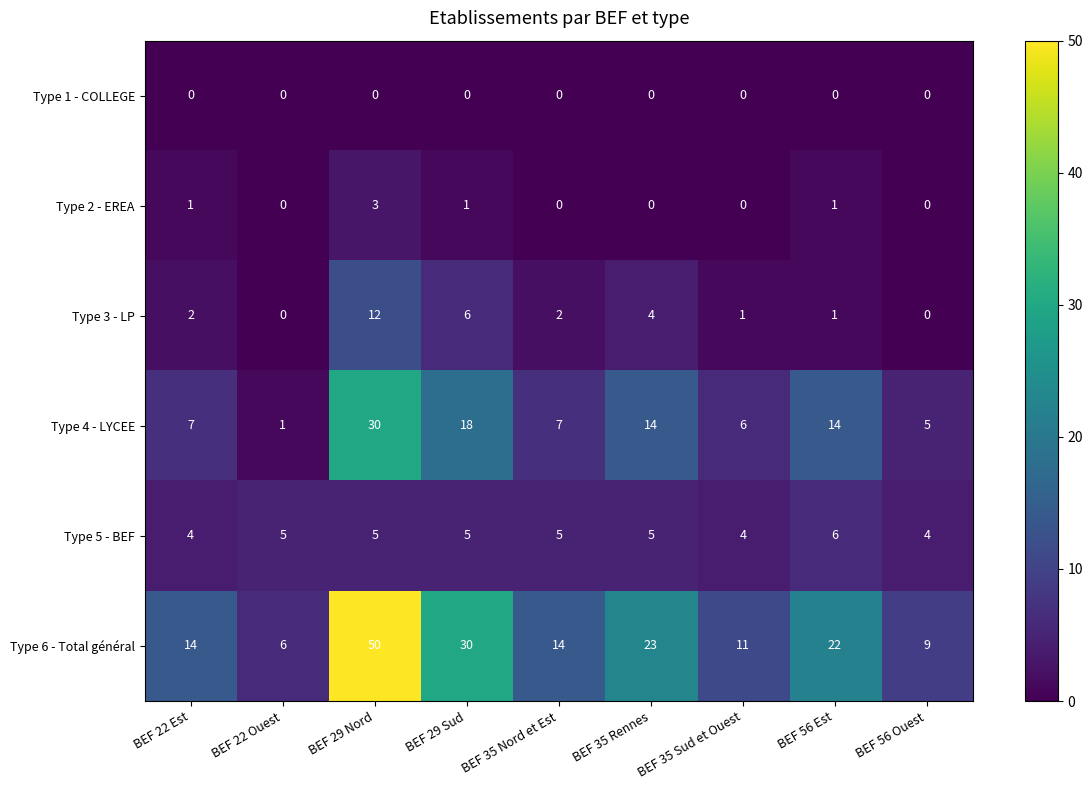

What is the total value across all series at BEF 35 Sud et Ouest?

22